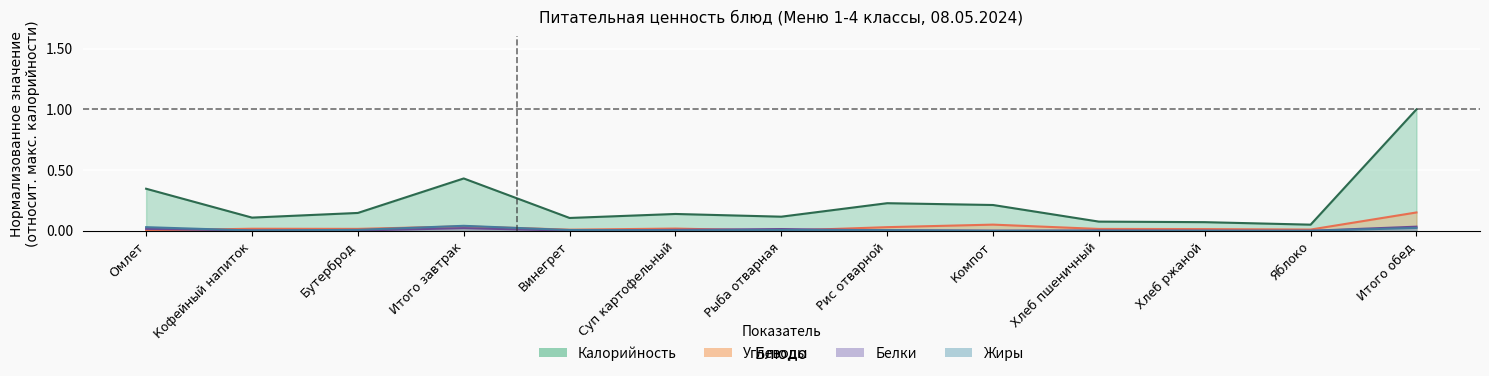

At which category does Углеводы reach its first local valley?

Бутерброд